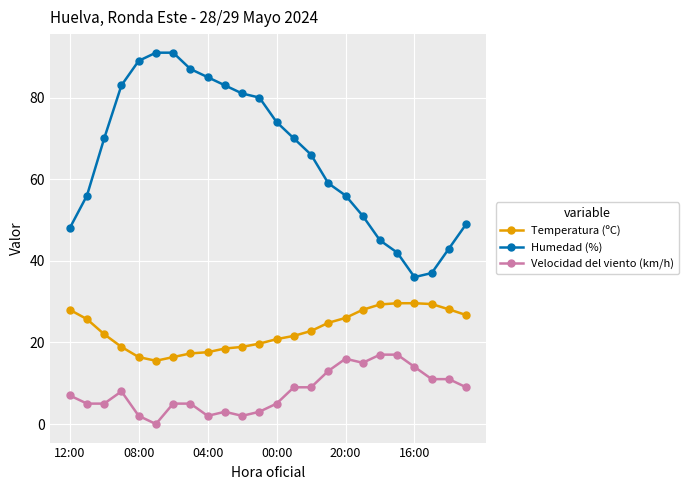

List the series in order of their overall mean, highest first.

Humedad (%), Temperatura (ºC), Velocidad del viento (km/h)